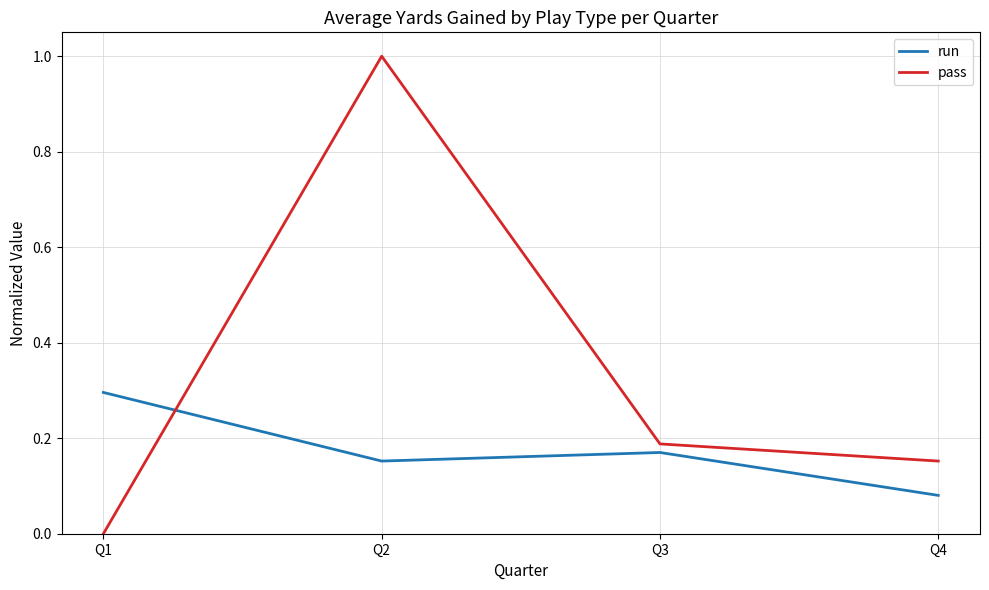

At which category is the sum across all series the highest?

Q2